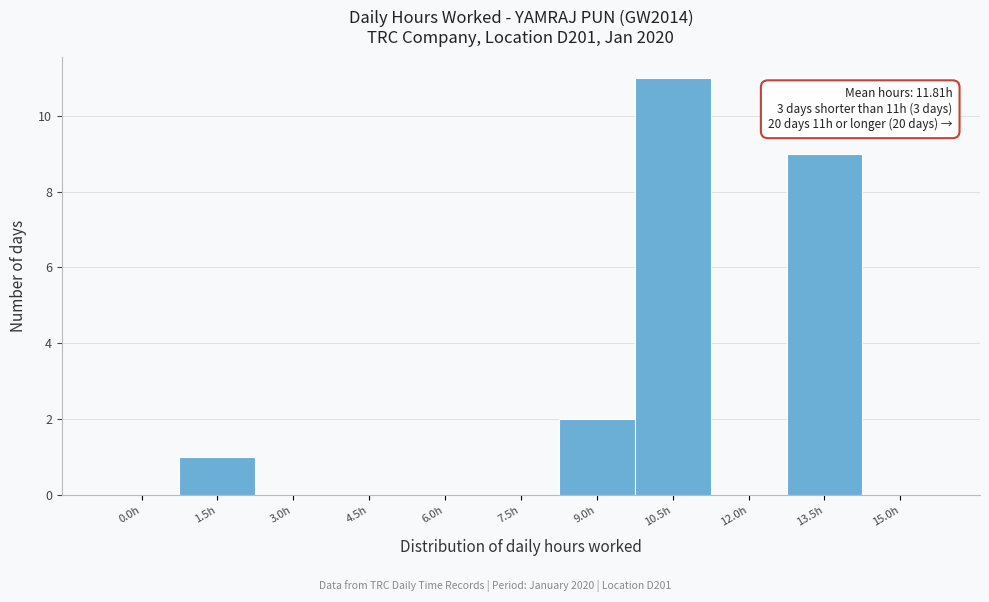

Reading left to right, extract all data points from this chart.

0.0h=0	1.5h=1	3.0h=0	4.5h=0	6.0h=0	7.5h=0	9.0h=2	10.5h=11	12.0h=0	13.5h=9	15.0h=0